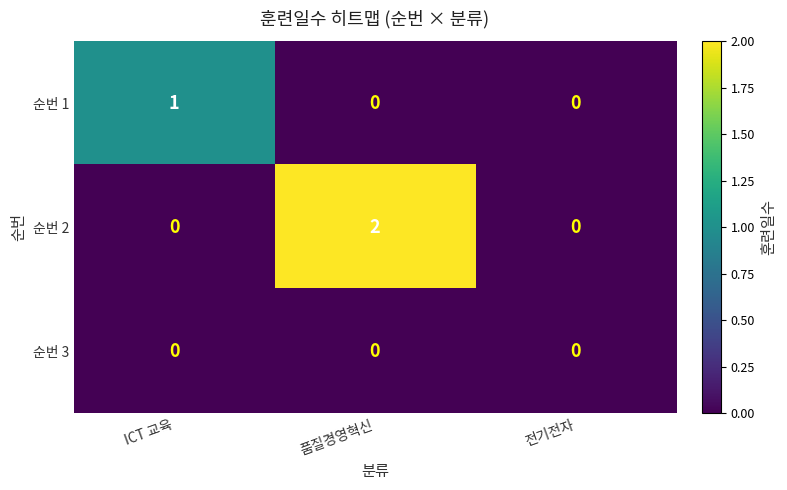

How many distinct data groups are displayed?

3